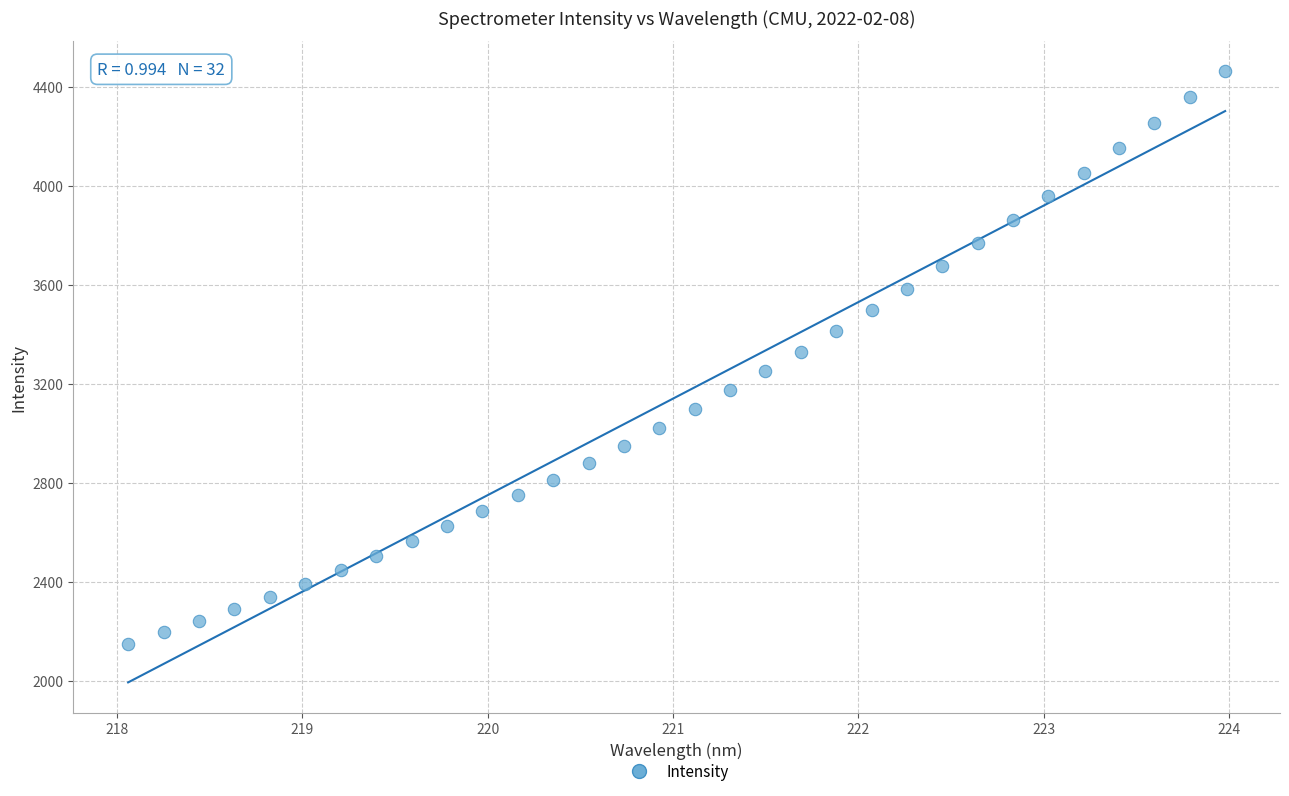

What is the range of Y values (max minus min)?

2314.4